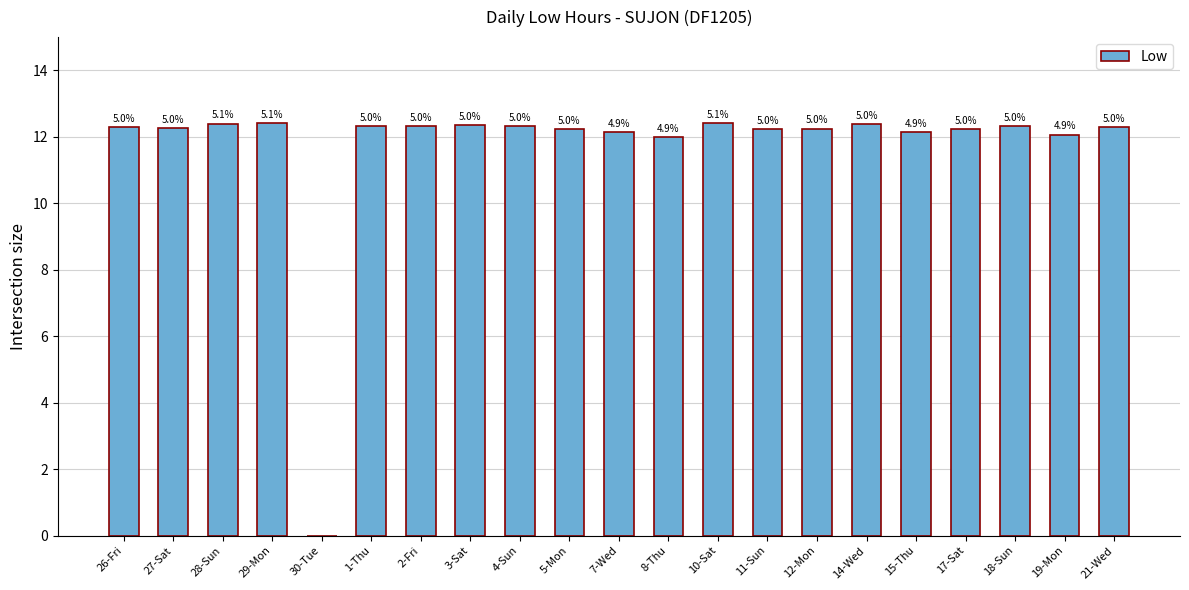

The value at 30-Tue is -4.5. True or false?

False